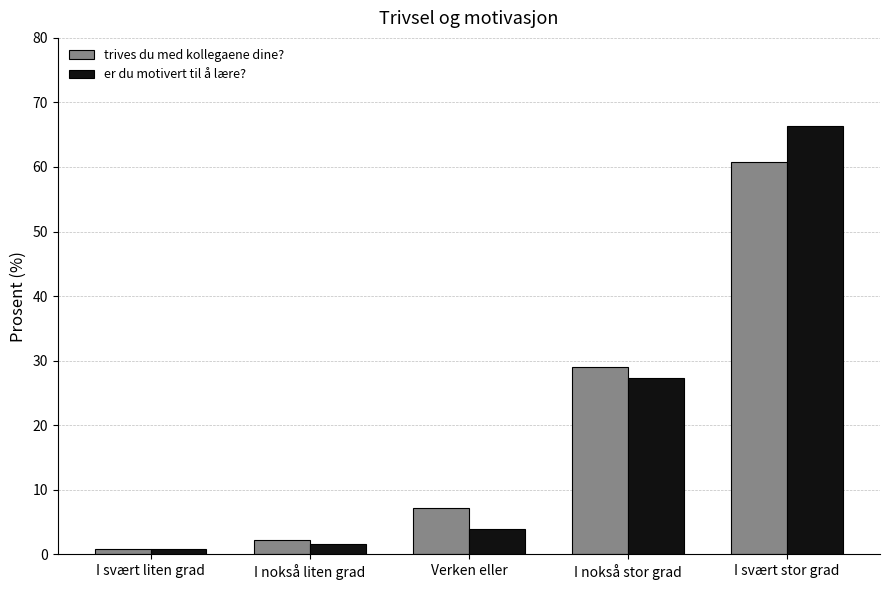

At which category does the chart reach its peak across all series?

I svært stor grad